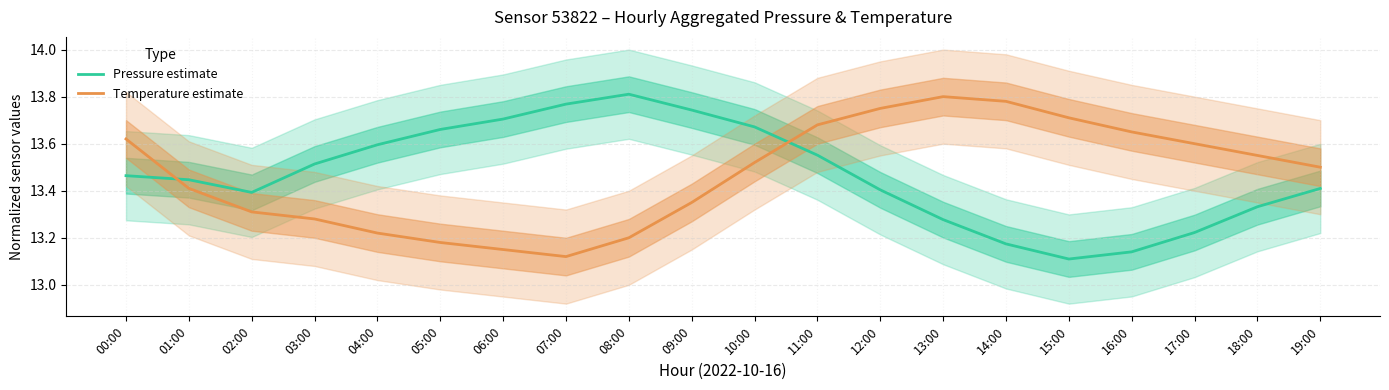

In Temperature estimate, how many points are higher than both neighbors (excluding endpoints)?

1